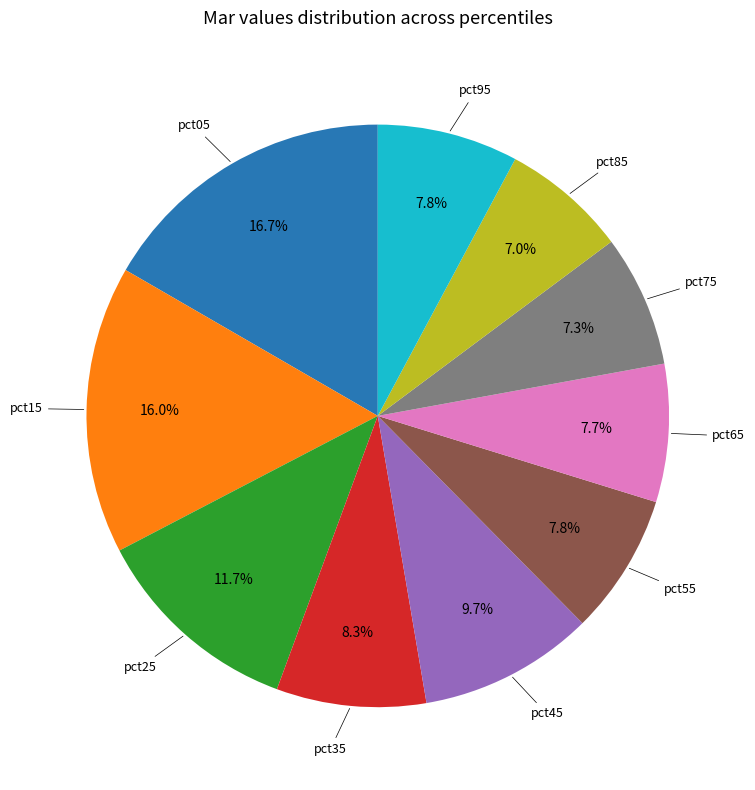

Is there any slice that represents more than half of the pie?

No